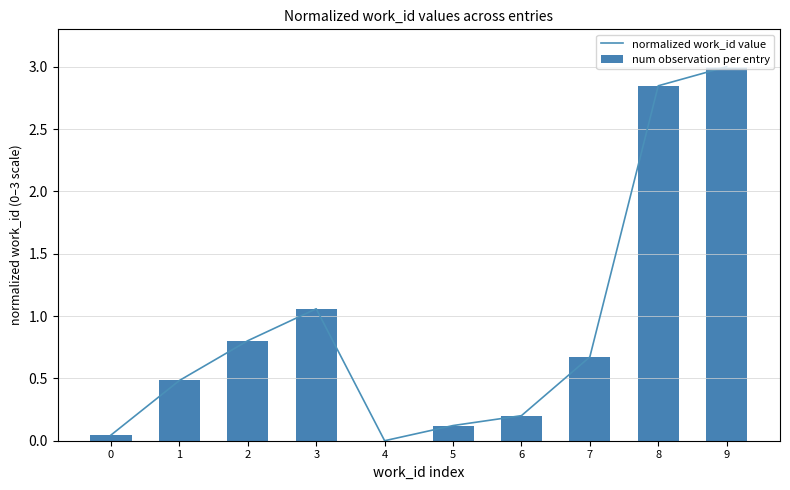

How many data points in num observation per entry are above 0?

9